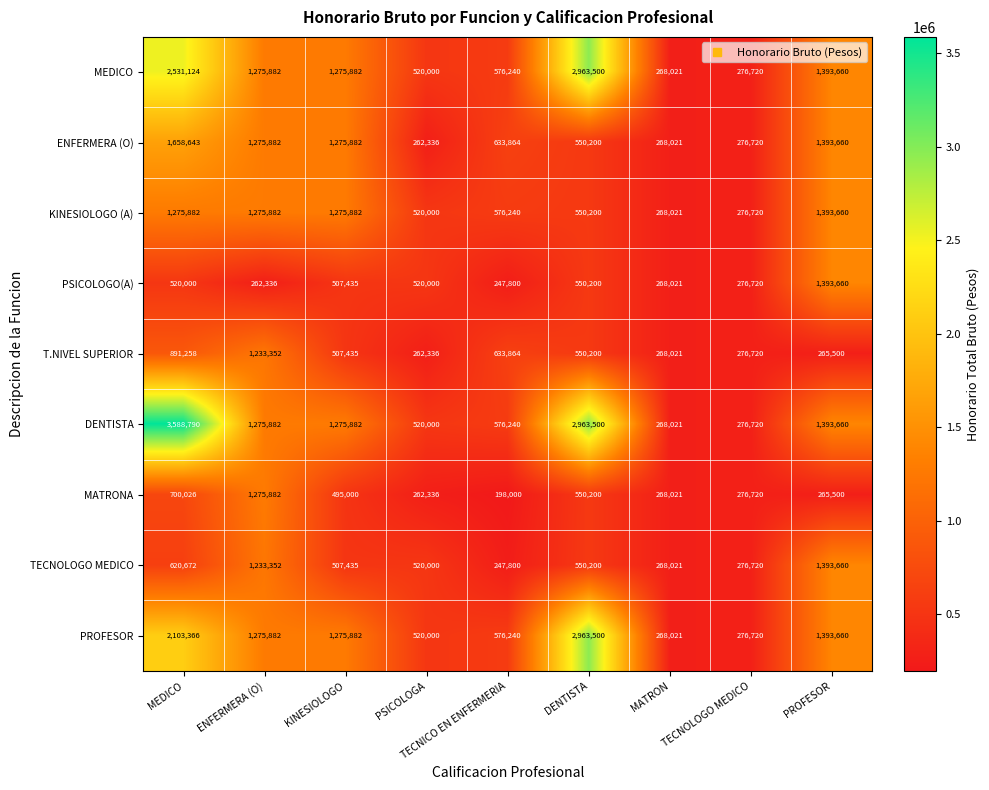

What is the highest value of the PROFESOR series?

2963500